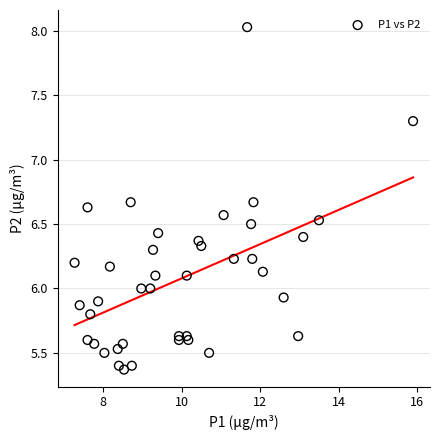

What is the range of X values (max minus min)?

8.6